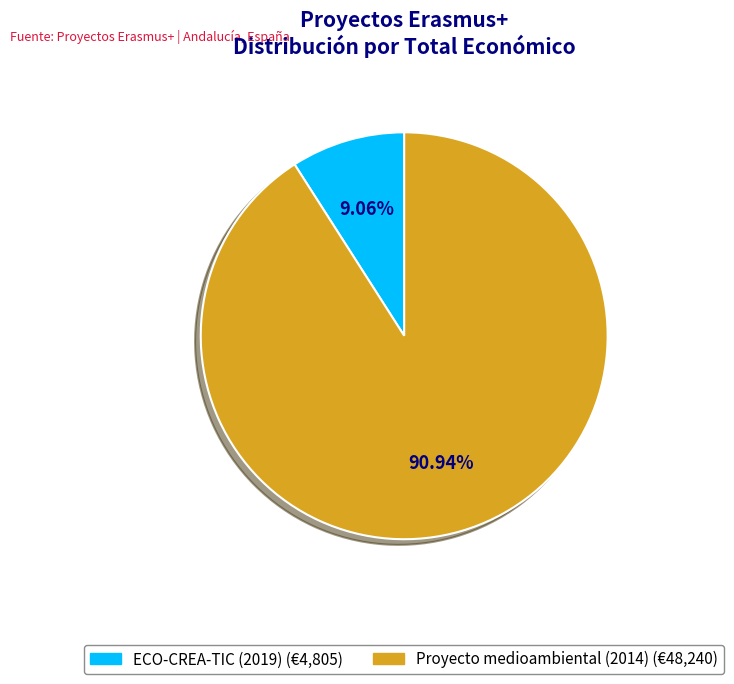

Is it true that Proyecto medioambiental (2014) is 91% of the pie?

True